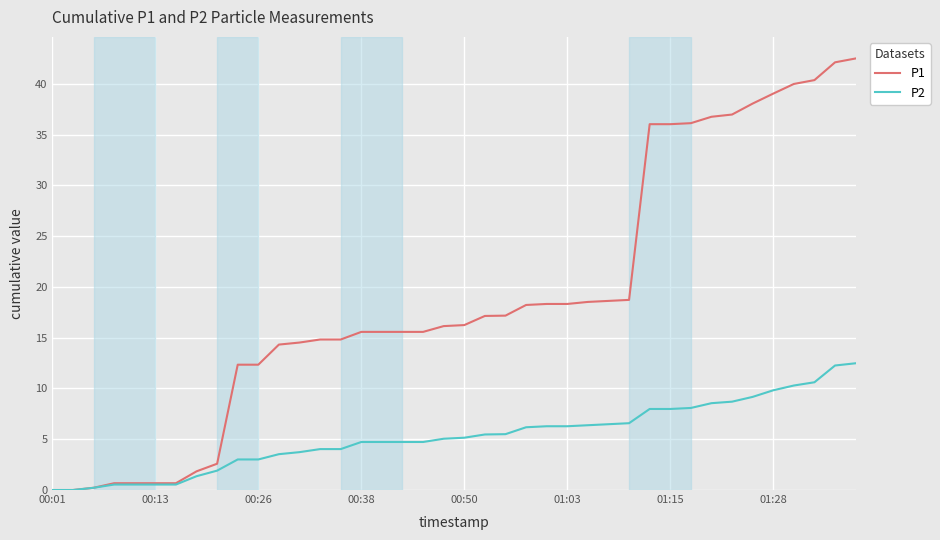

List the series in order of their peak value, highest first.

P1, P2